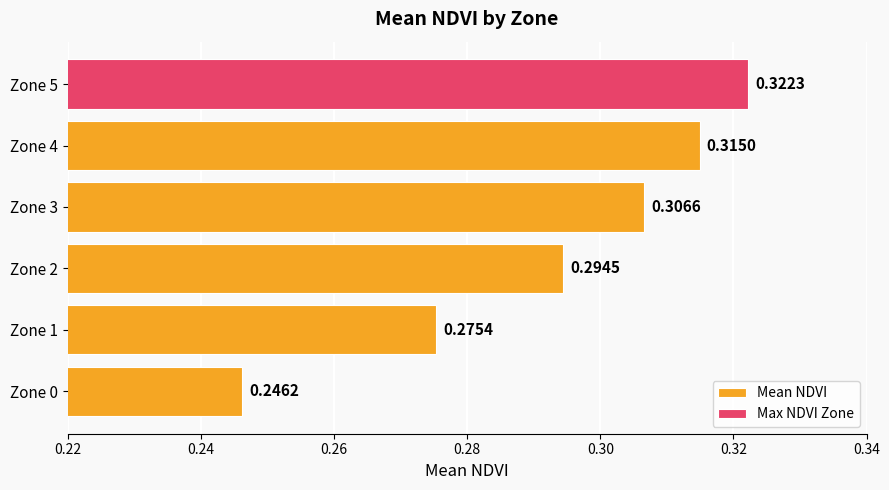

True or false: Mean NDVI has a value of 0.3 at Zone 1.

True